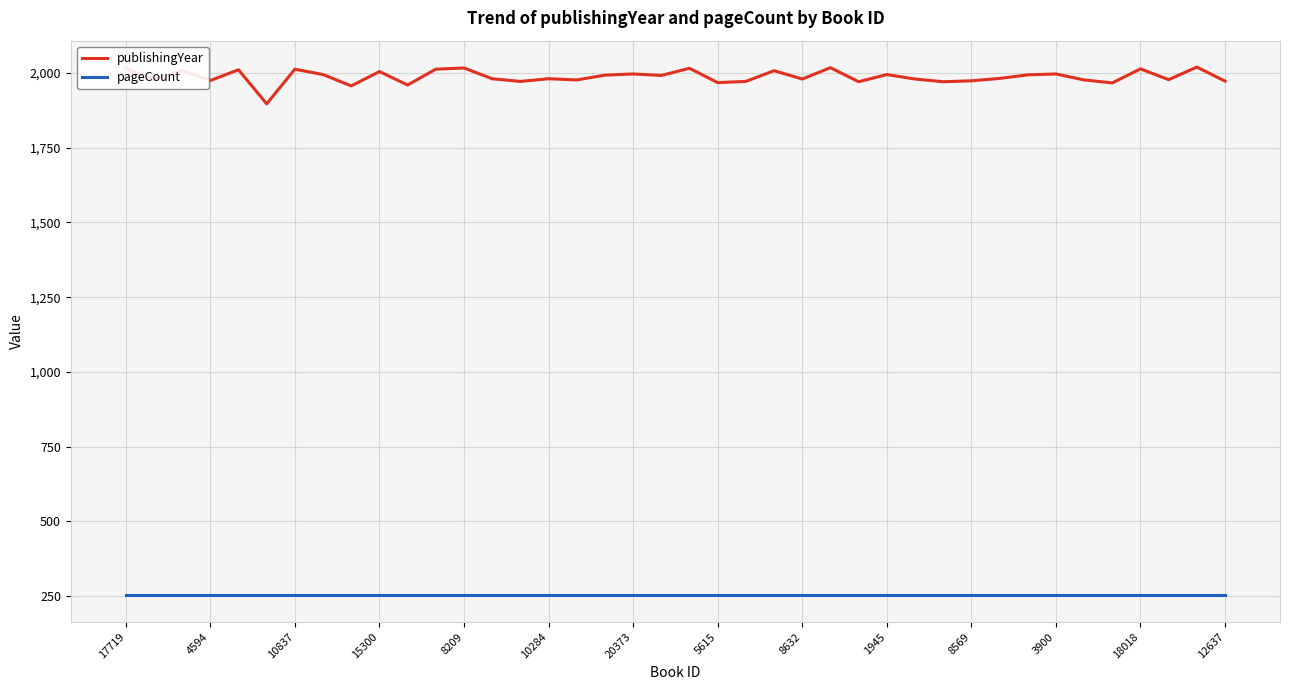

What is the lowest value of the publishingYear series?

1897